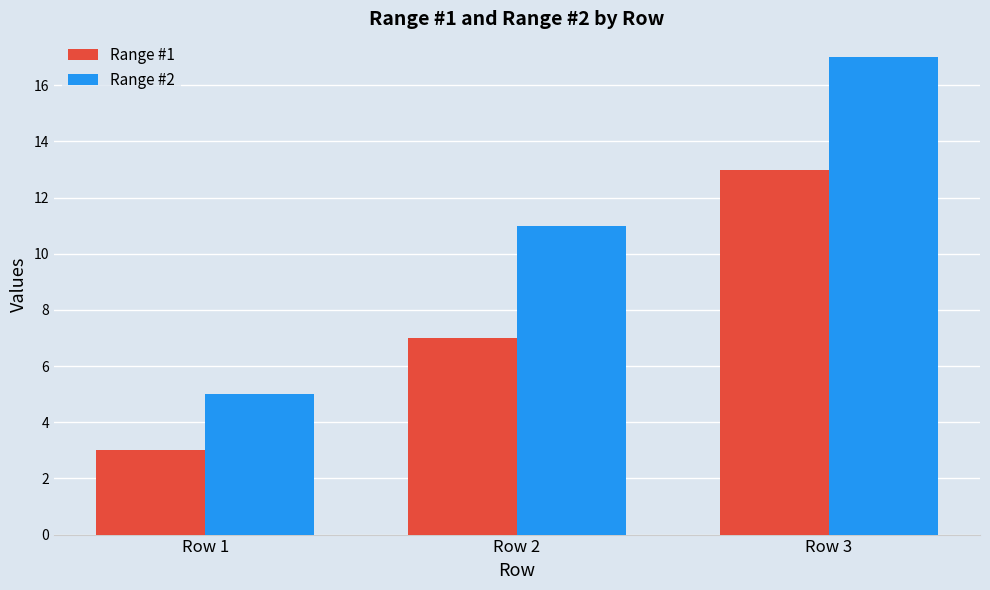

What is the difference between the second highest and minimum values in the Range #2 series?

6